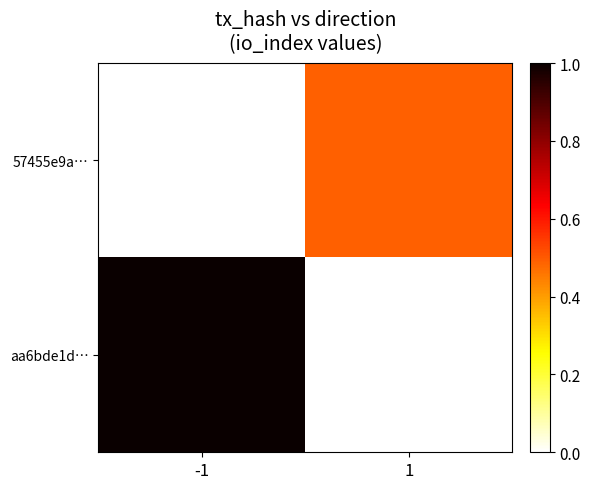

List the series in order of their peak value, lowest first.

57455e9a…, aa6bde1d…